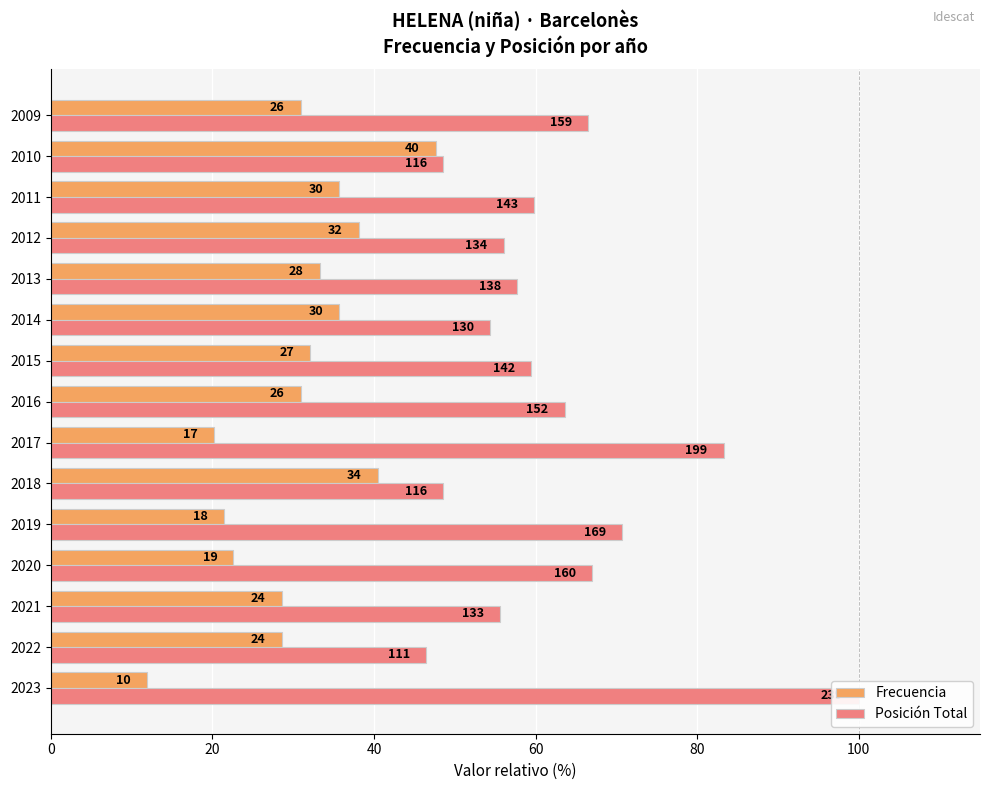

What is the maximum value shown in the chart?

100.0